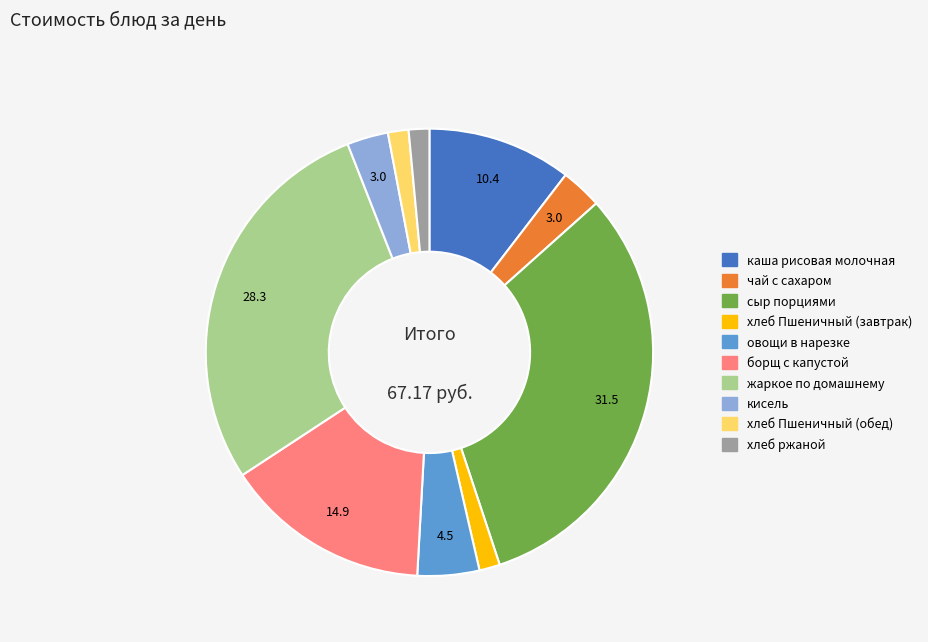

Combined, do борщ с капустой and овощи в нарезке account for over 50%?

No